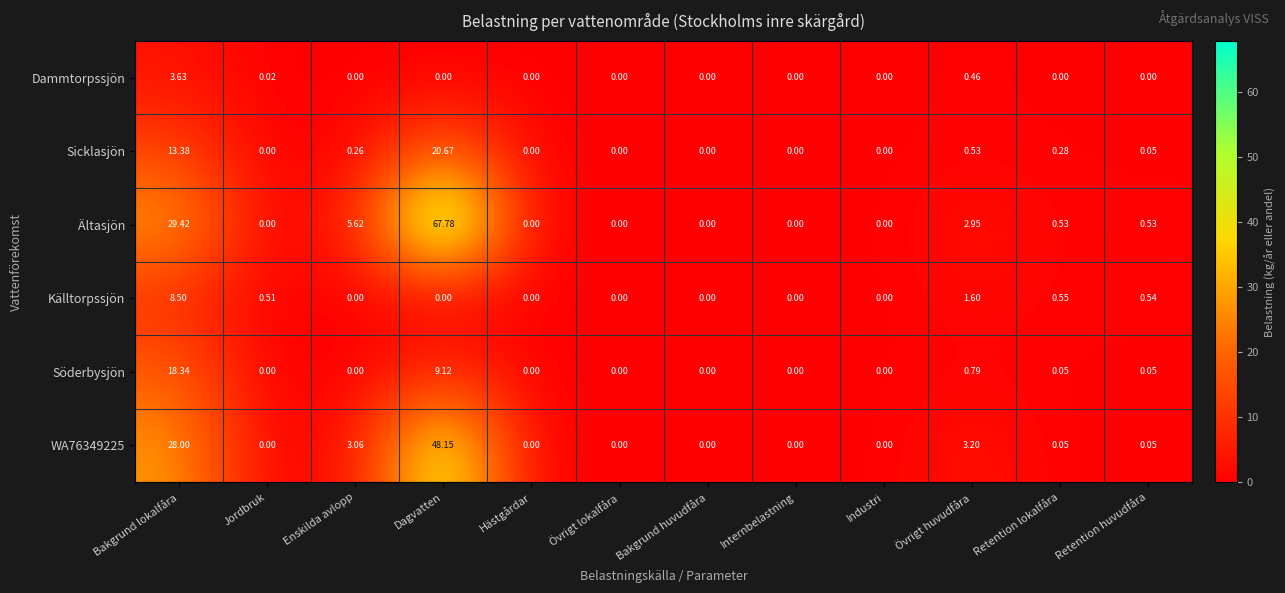

Which series has the largest total across all categories?

Ältasjön